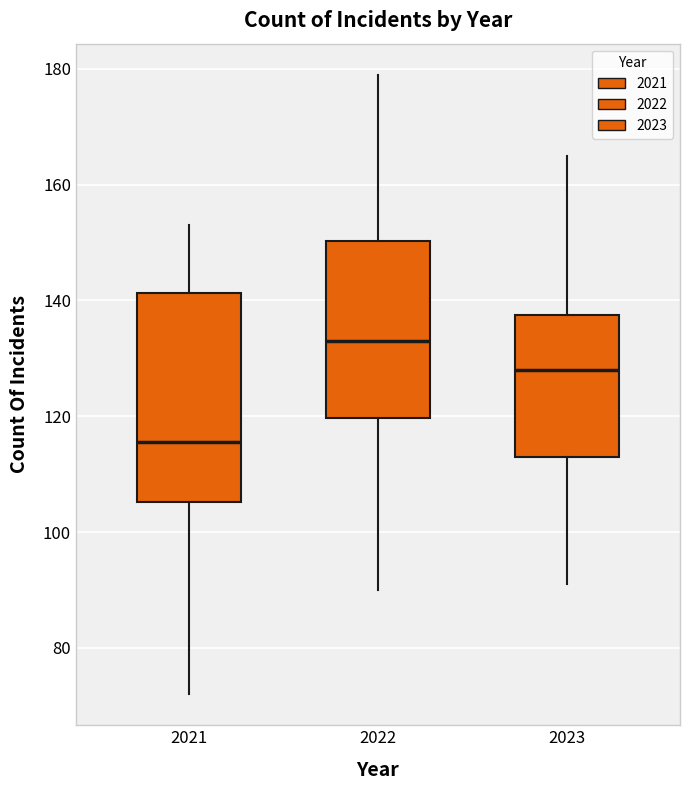

Which box's median line is the highest?

2022